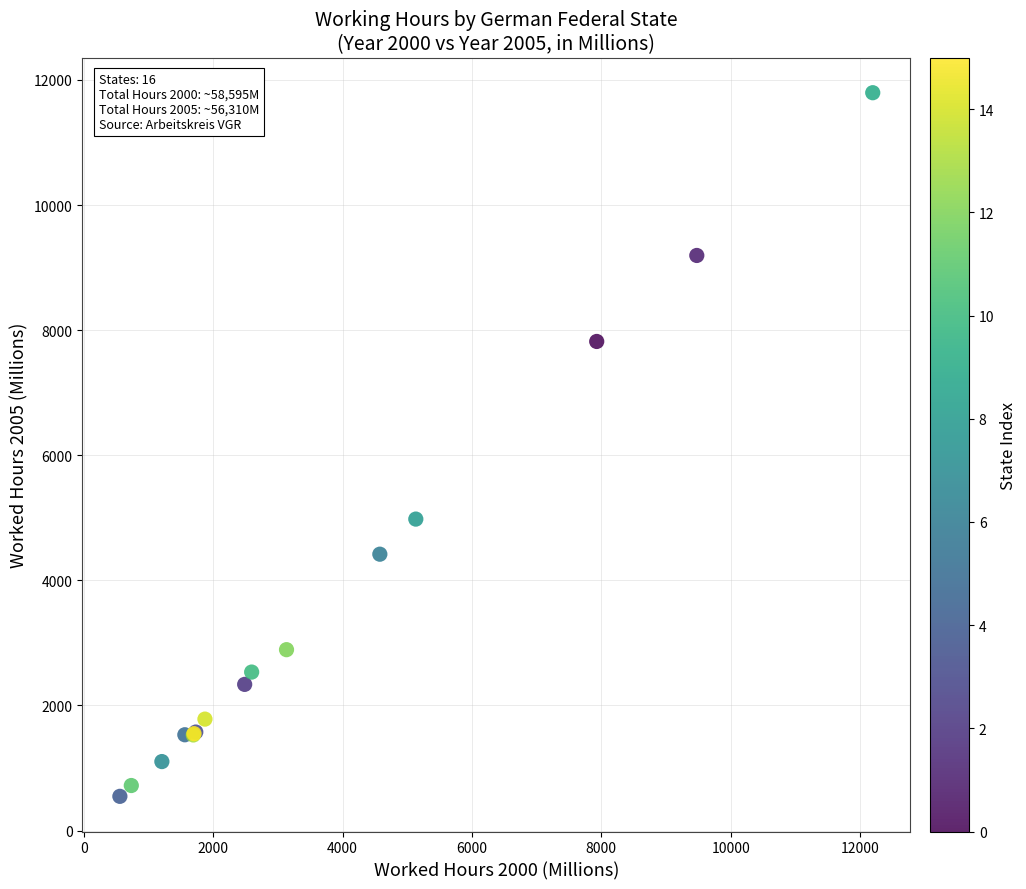

What Y value in the scatter plot is closest to 6171?

4979.7